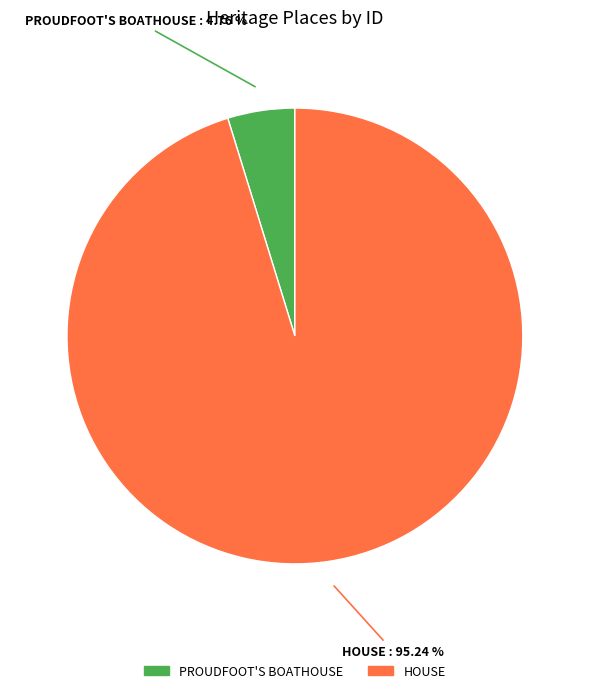

Is there any slice that represents more than half of the pie?

Yes